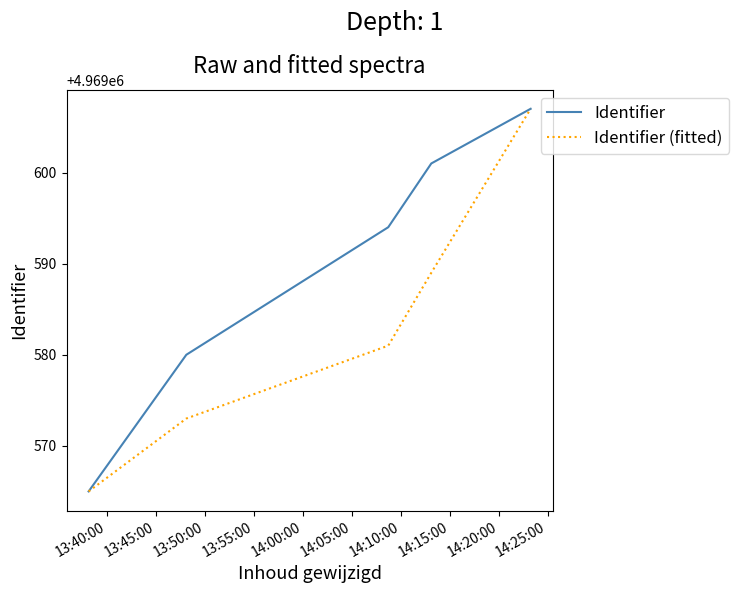

What is the difference between the second highest and second lowest values in the Identifier (fitted) series?

16